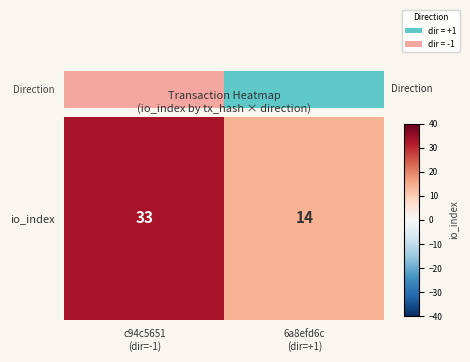

What is the average value?

24